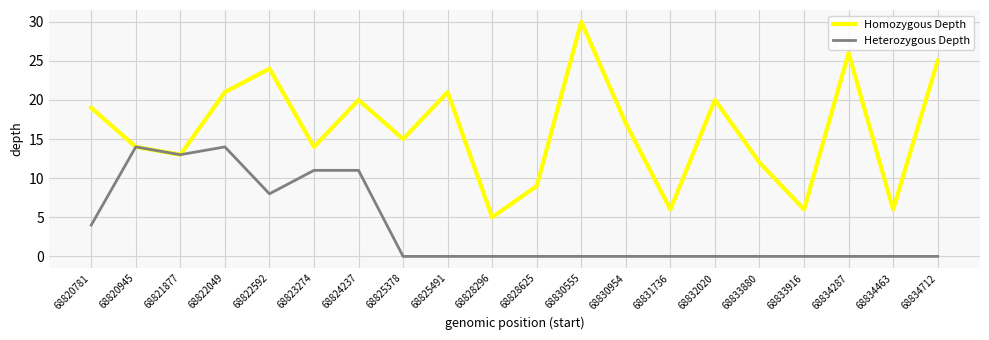

Reading right to left, what are all the values shown in this chart?

Homozygous Depth: 68834712=25	68834463=6	68834287=26	68833916=6	68833880=12	68832020=20	68831736=6	68830954=17	68830555=30	68828625=9	68828296=5	68825491=21	68825378=15	68824237=20	68823274=14	68822592=24	68822049=21	68821877=13	68820945=14	68820781=19
Heterozygous Depth: 68834712=0	68834463=0	68834287=0	68833916=0	68833880=0	68832020=0	68831736=0	68830954=0	68830555=0	68828625=0	68828296=0	68825491=0	68825378=0	68824237=11	68823274=11	68822592=8	68822049=14	68821877=13	68820945=14	68820781=4